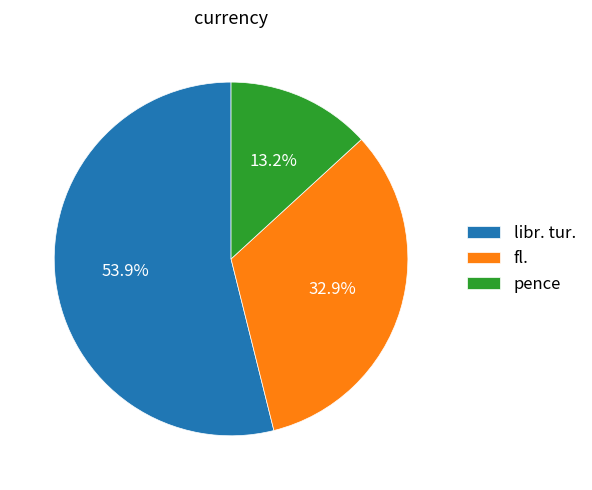

To the nearest percent, what is the difference between the fl. and pence slice percentages?

20%